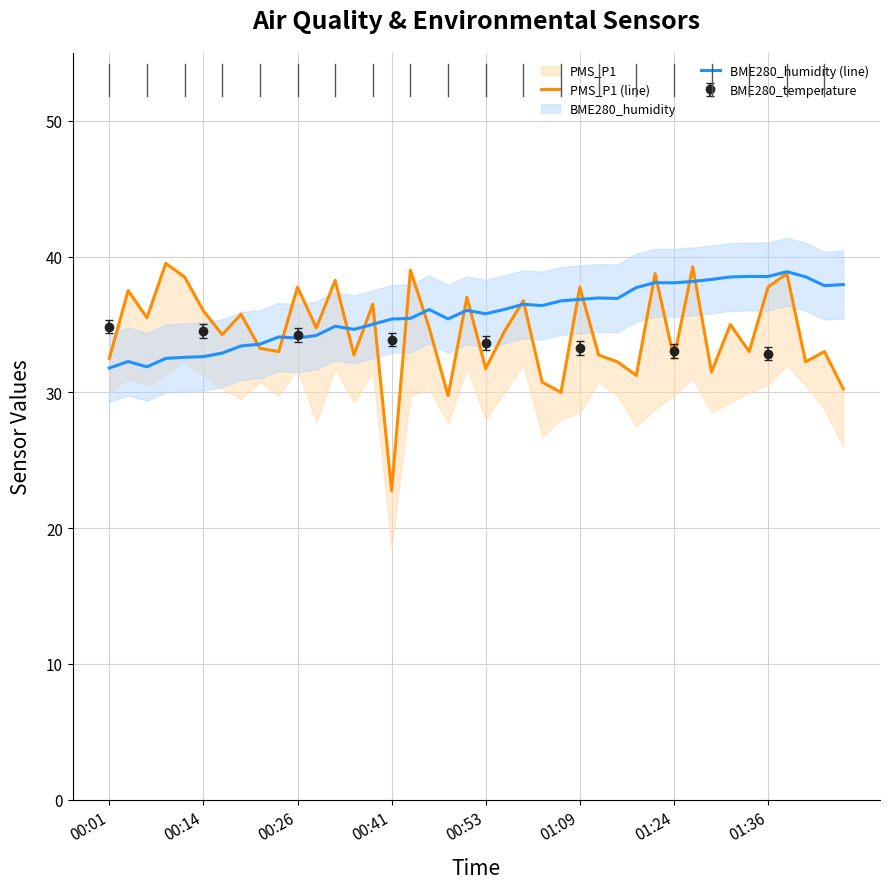

What is the minimum value for BME280_humidity (line)?

31.8